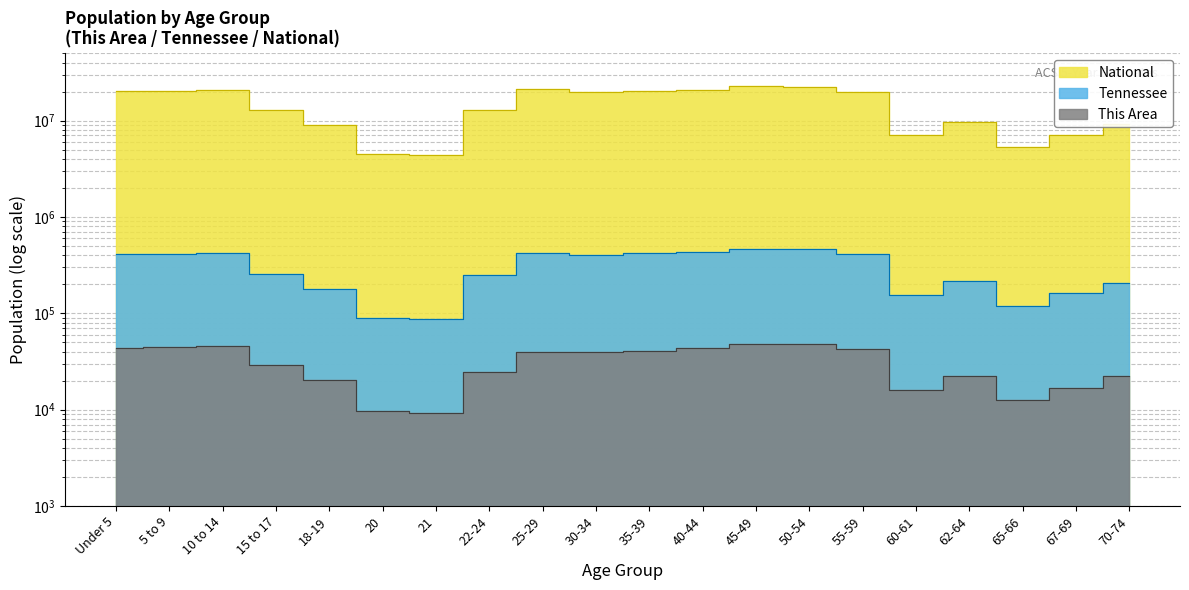

What is the sum of all National values?

290190983